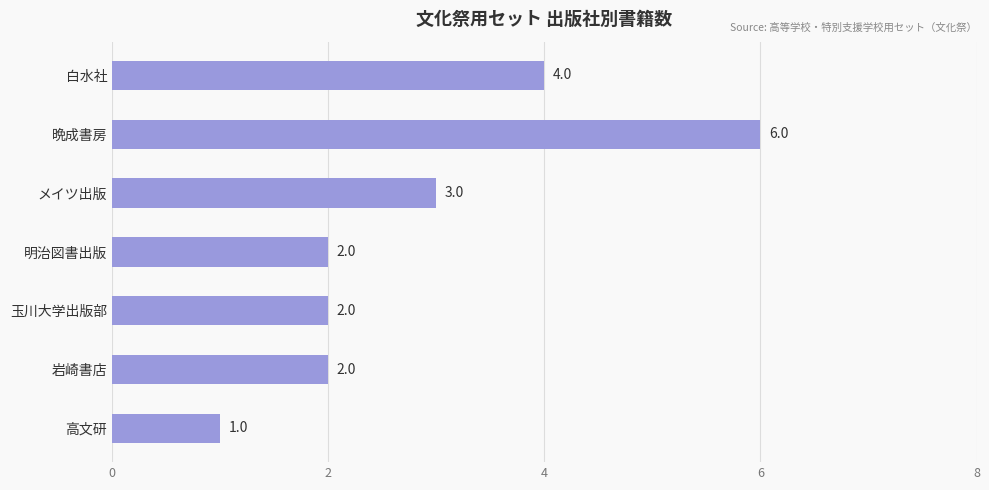

Where is the data nearest to the value 3?

メイツ出版